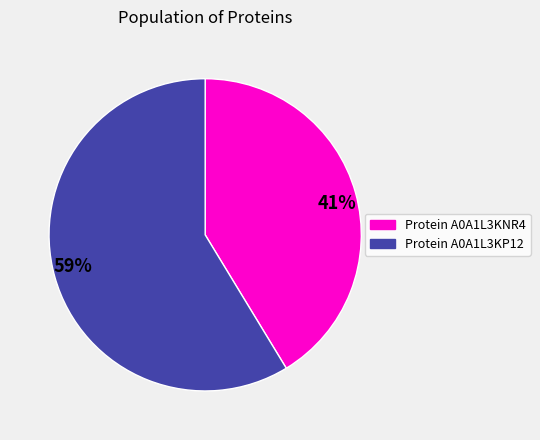

What is the smallest slice in the pie chart?

Protein A0A1L3KNR4